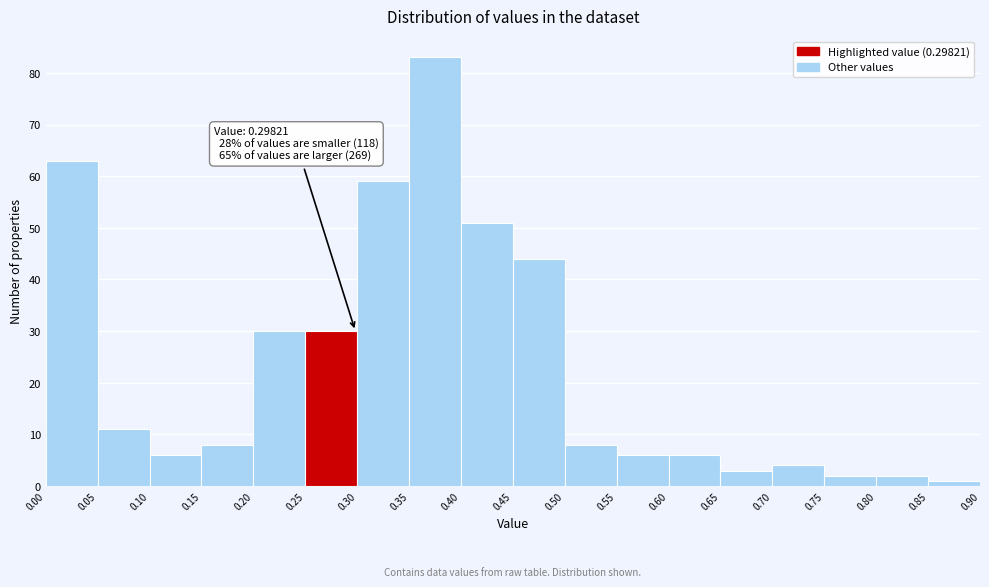

Which range on the x-axis has the tallest bar?

0.35 to 0.40